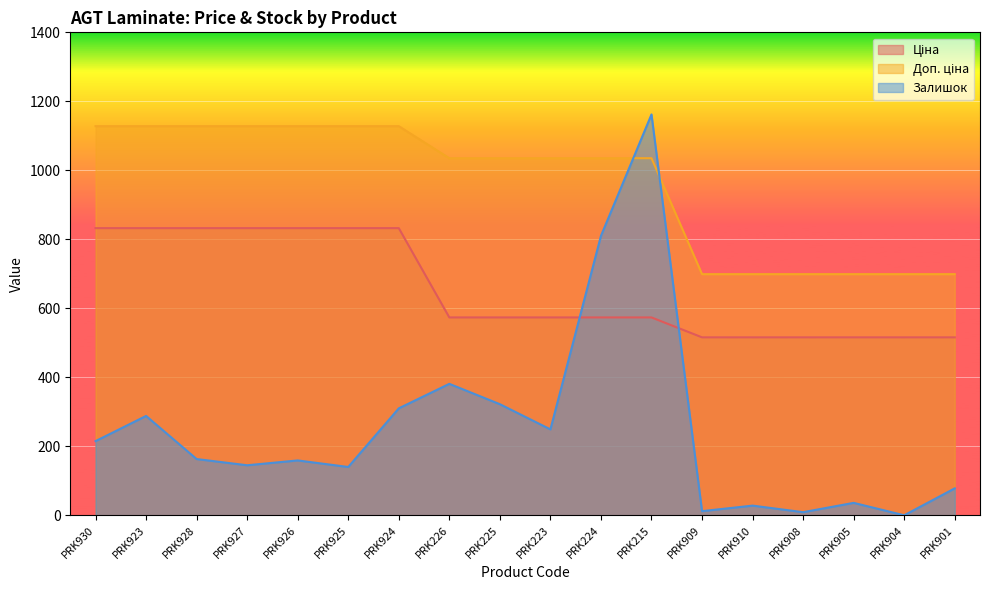

What is the label of the 5th point from the left?

PRK926